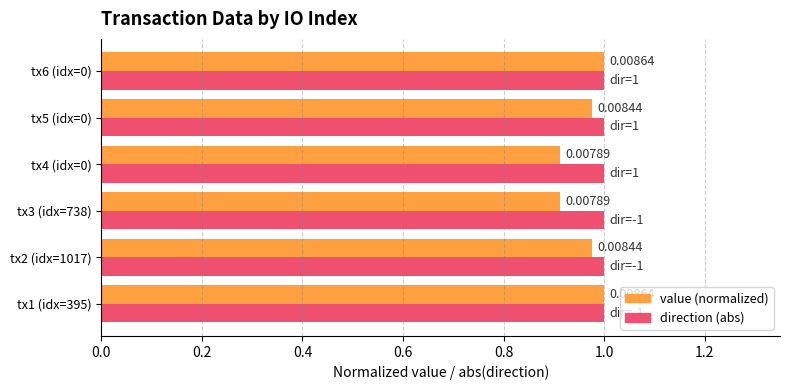

What is the sum of all value (normalized) values?

5.8